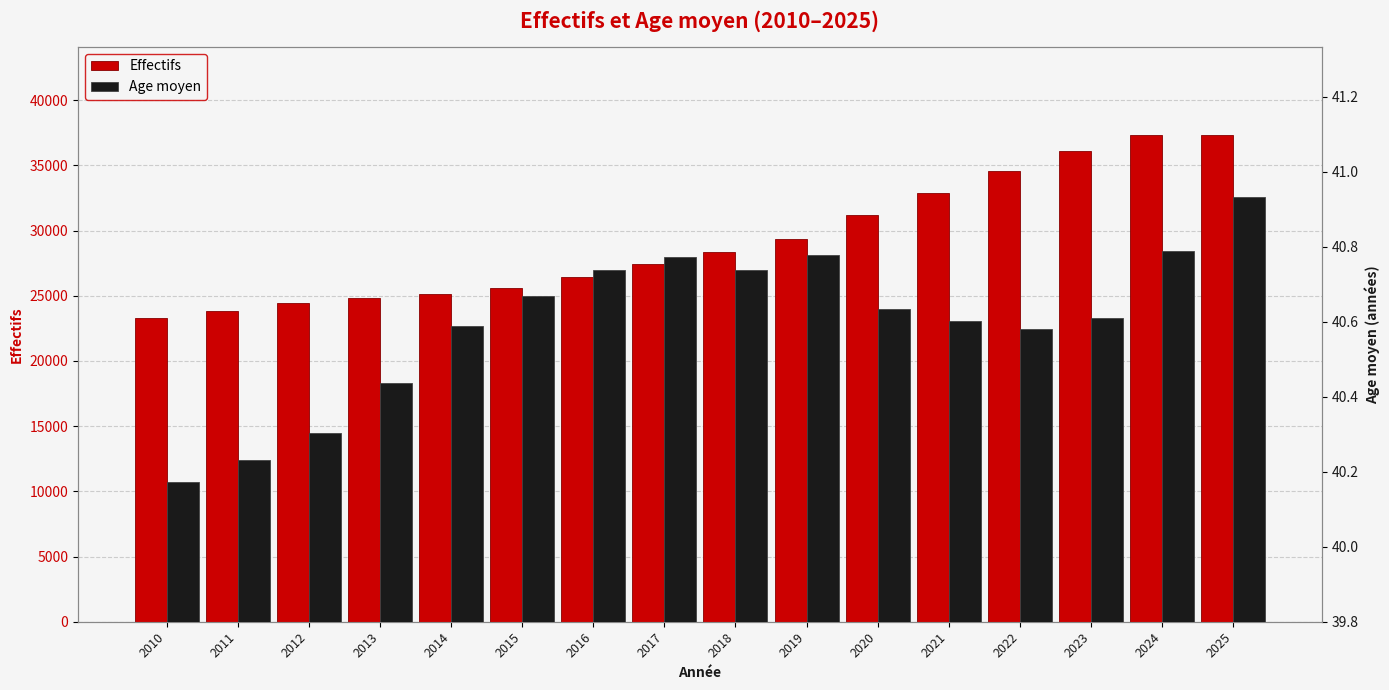

Is the value of Effectifs at 2019 greater than the value of Age moyen at 2011?

Yes